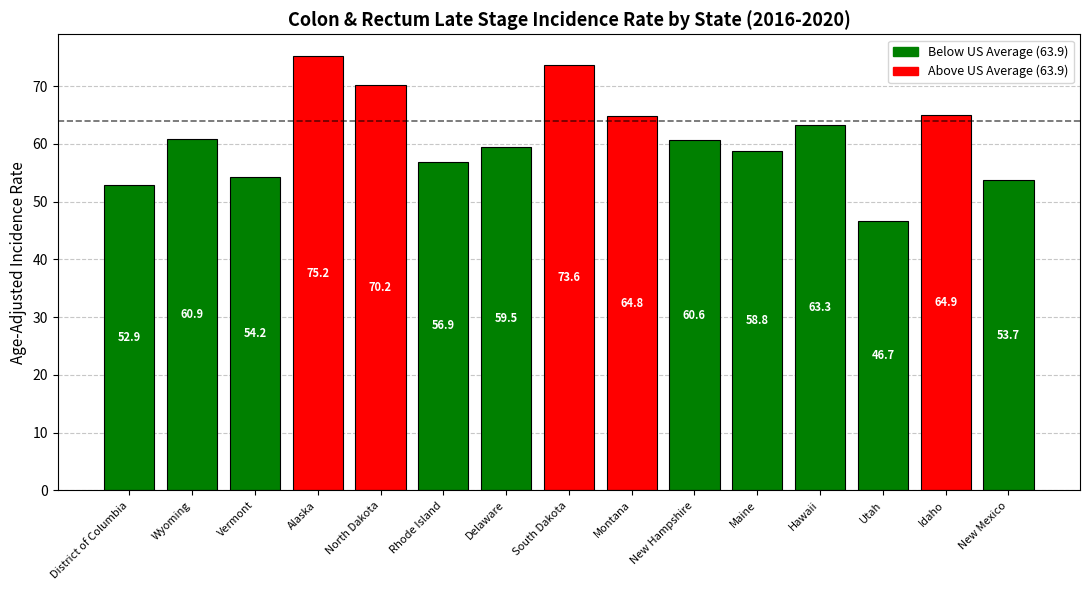

What is the minimum value shown in the chart?

46.7